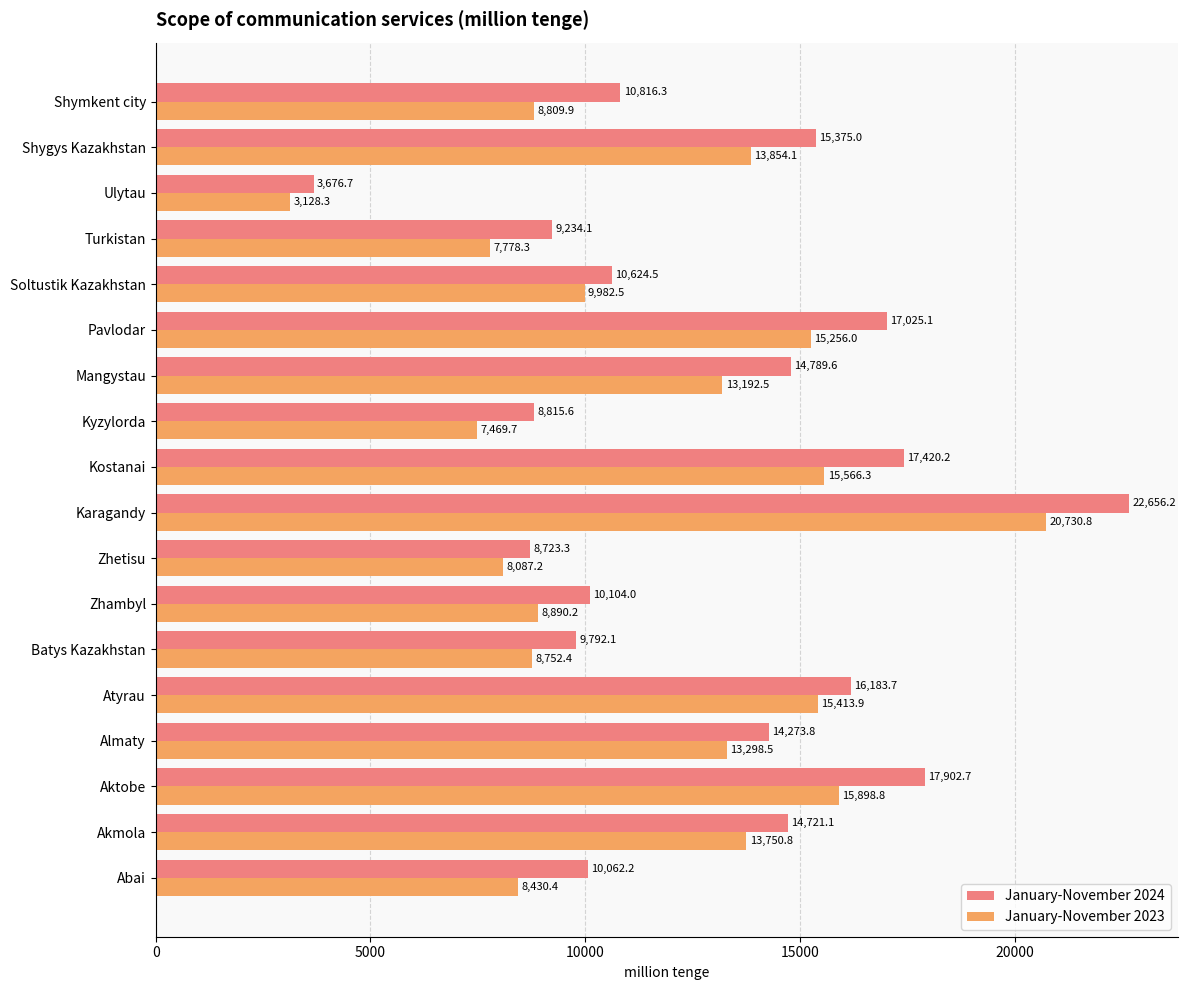

At which label does January-November 2024 reach its minimum?

Ulytau